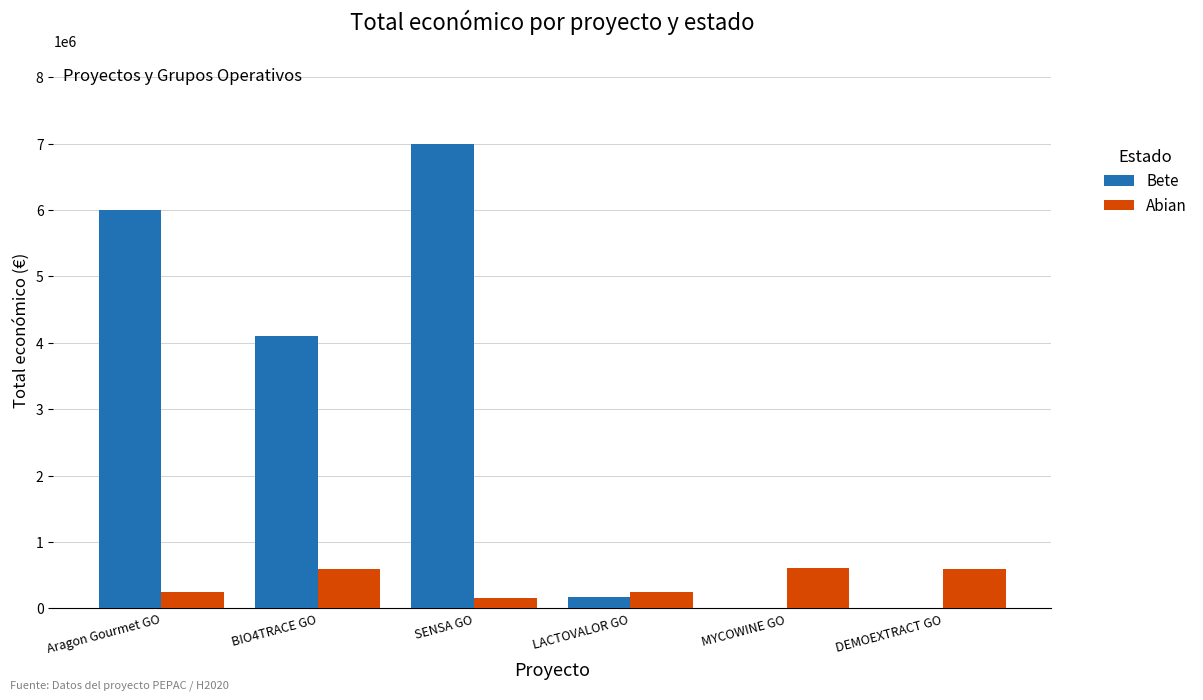

What are all the series names shown in the legend?

Bete, Abian